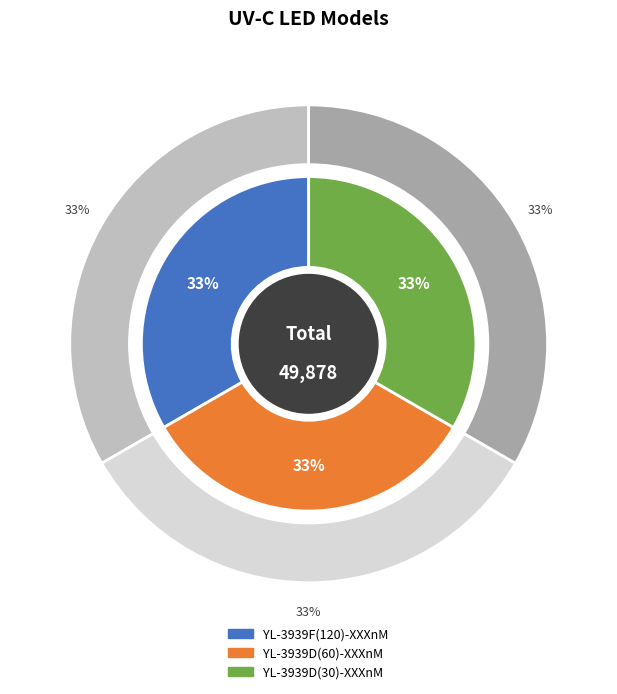

What percentage is the YL-3939D(60)-XXXnM slice, to the nearest percent?

33%